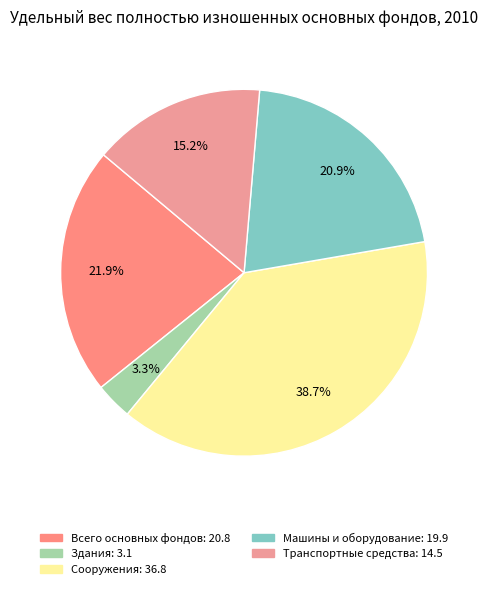

What portion of the pie excludes Здания?

96.7%